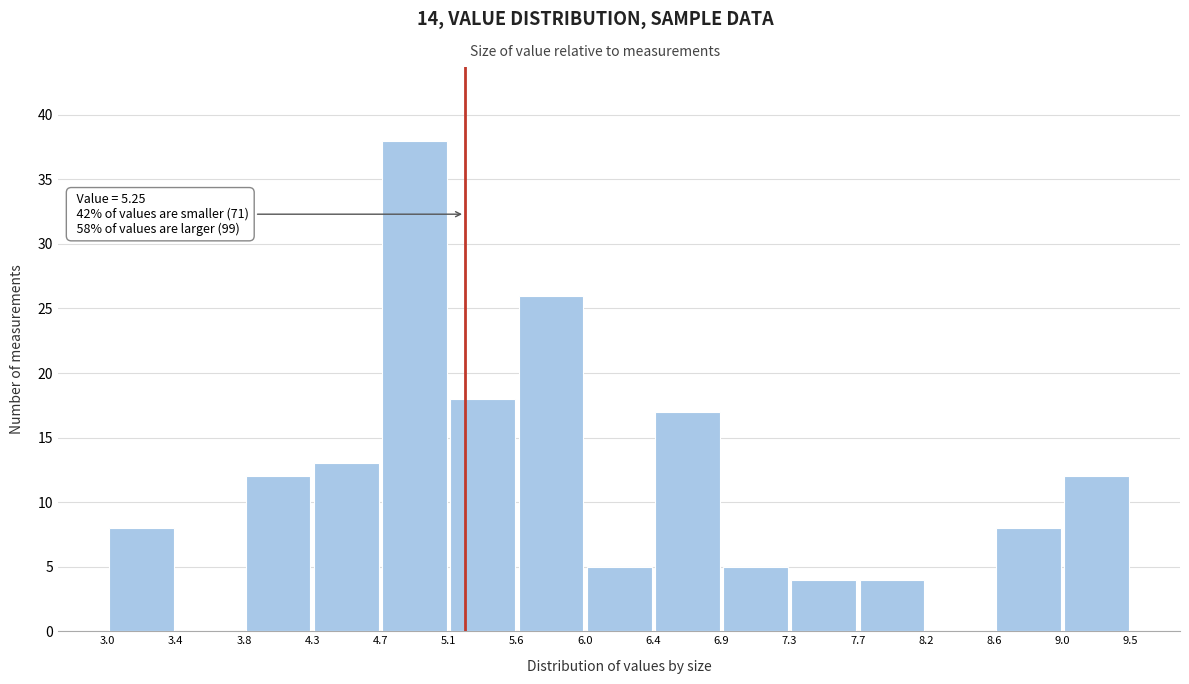

Which range on the x-axis has the tallest bar?

4.7 to 5.1